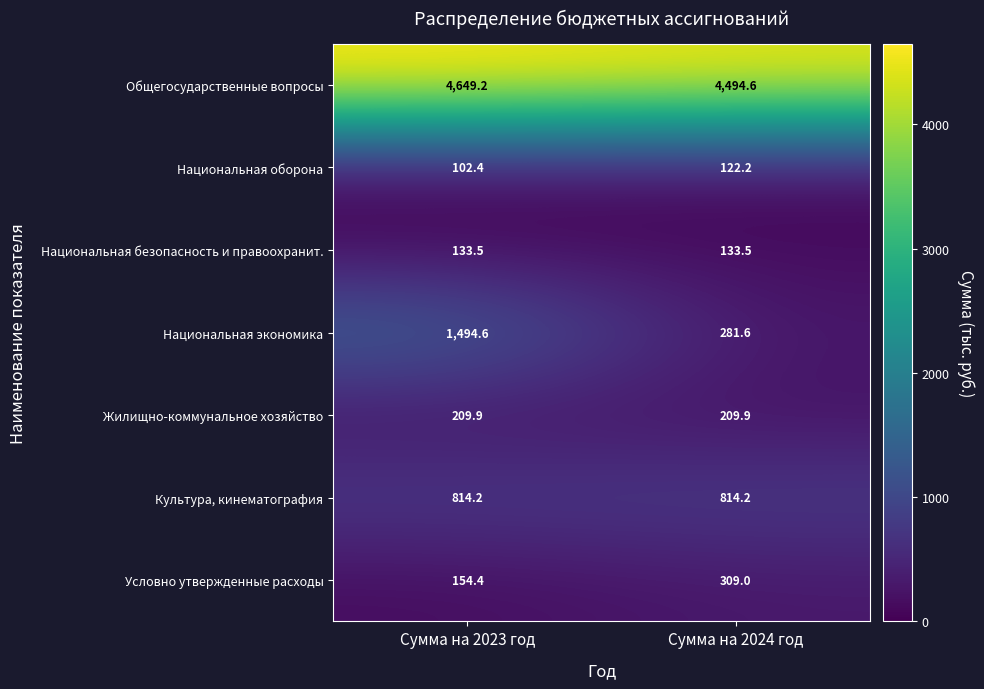

At which label does Общегосударственные вопросы first exceed 4649?

Сумма на 2023 год